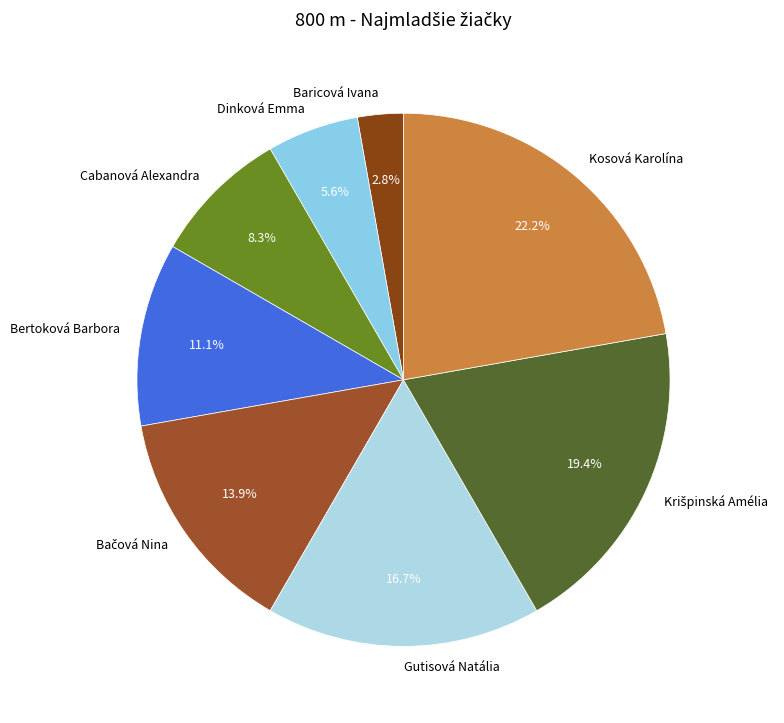

Combined, do Cabanová Alexandra and Bertoková Barbora account for over 50%?

No